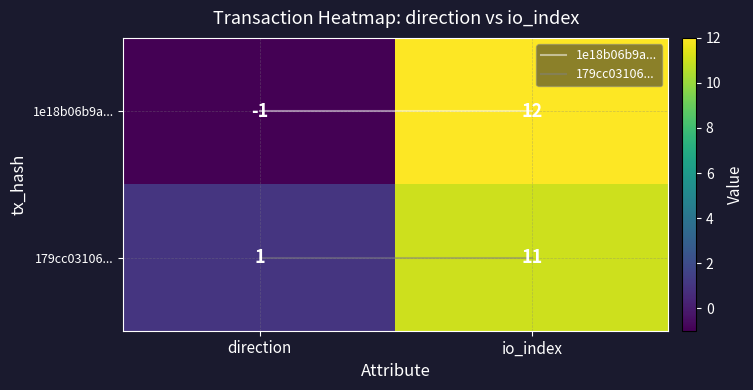

Rank the series at 0 from highest to lowest value.

179cc03106..., 1e18b06b9a...